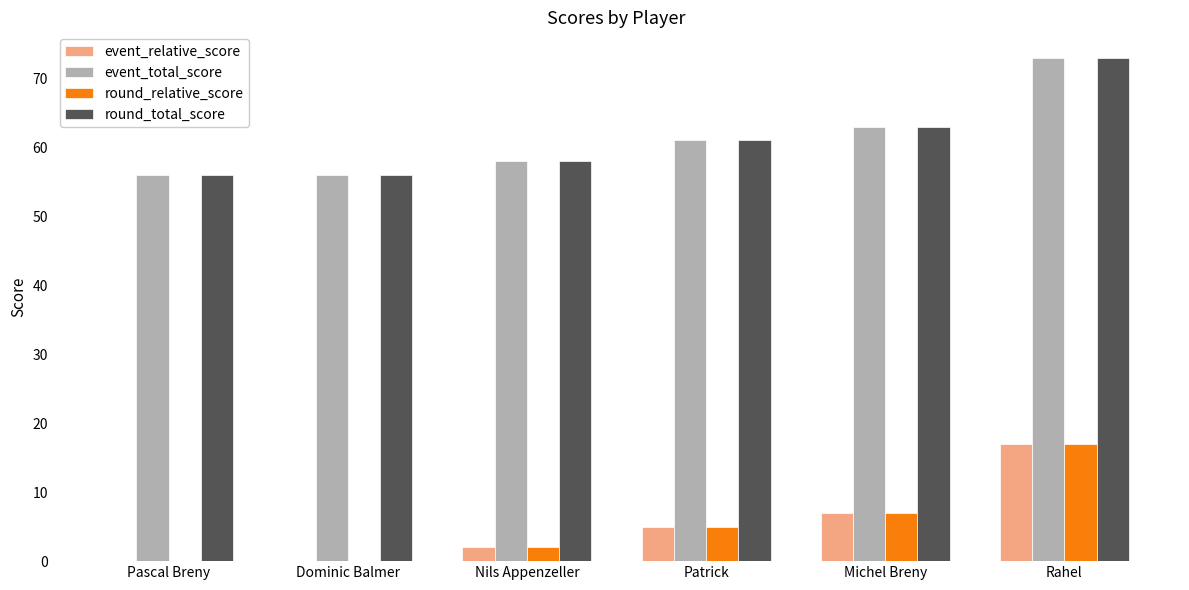

What is the difference between the round_relative_score values at Patrick and Michel Breny?

2